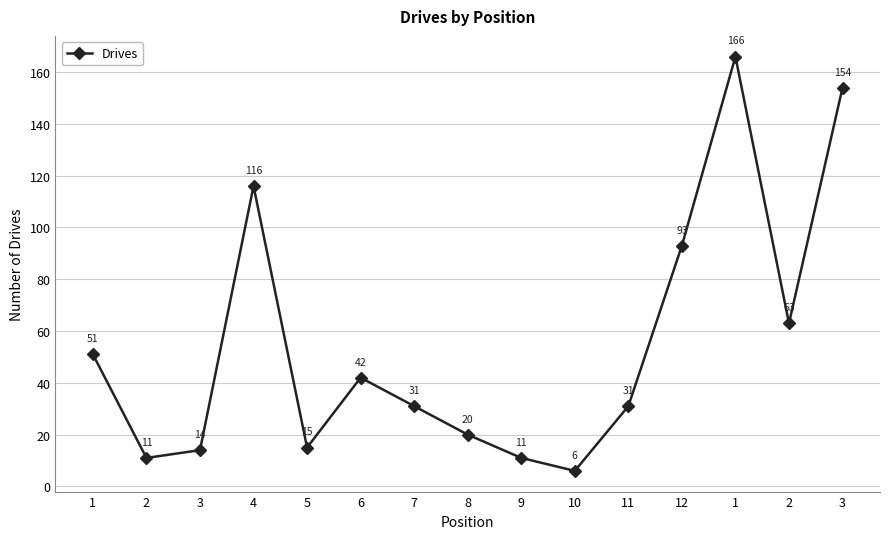

At which category does the chart reach its peak across all series?

1